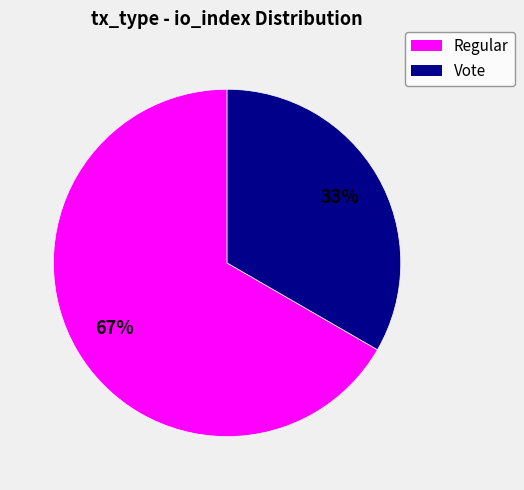

To the nearest percent, what portion does Vote represent?

33%